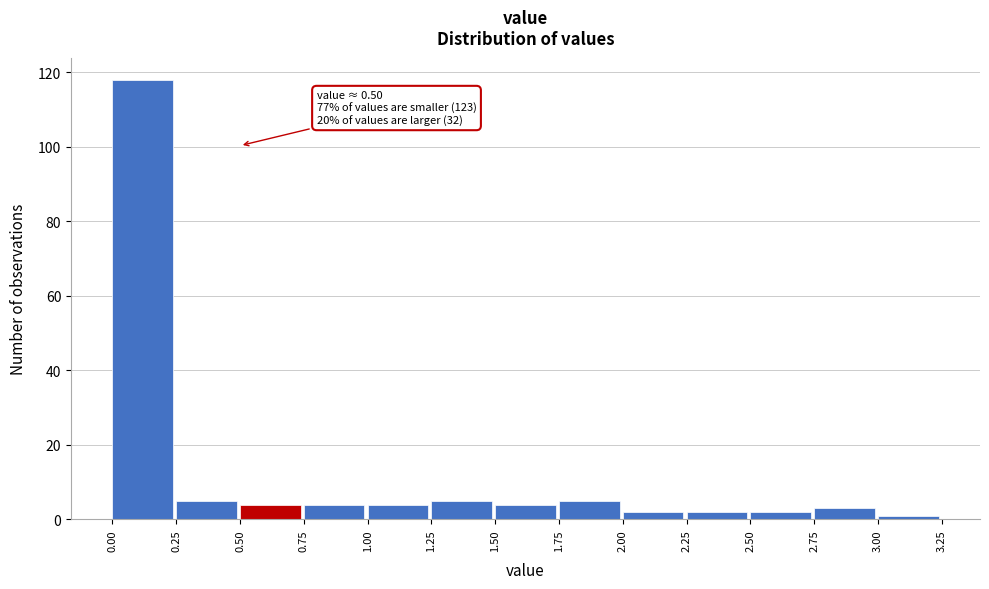

Which range on the x-axis has the tallest bar?

0.00 to 0.25